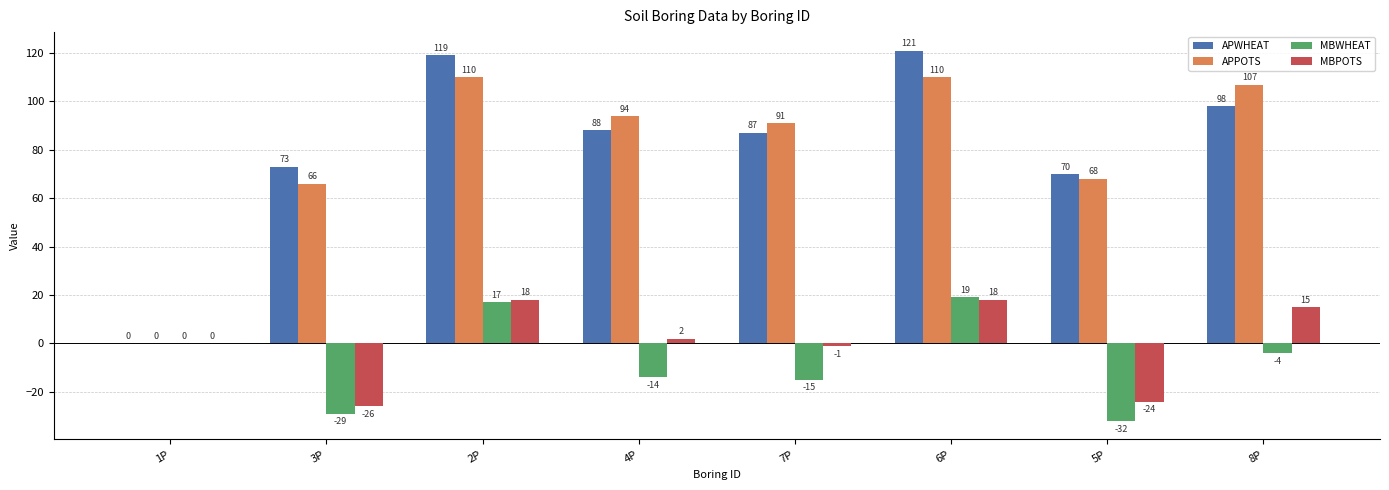

Which series has the largest total across all categories?

APWHEAT